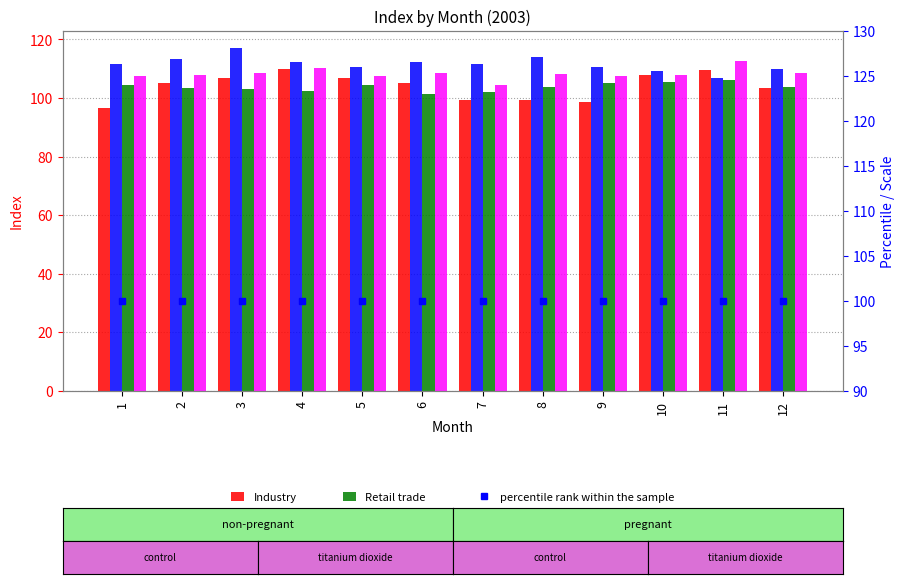

Reading right to left, what are all the values shown in this chart?

Industry: 103.5	109.5	107.8	98.5	99.5	99.2	105.1	106.8	109.8	106.8	105.1	96.5
Construction: 109.9	106.9	109.3	110.5	114.1	111.7	112.3	110.5	112.3	117.0	113.5	111.7
Retail trade: 103.7	106.3	105.4	105.1	103.7	102.2	101.3	104.5	102.5	103.1	103.4	104.5
Selected services: 108.7	112.5	107.9	107.4	108.2	104.3	108.7	107.4	110.2	108.7	107.9	107.7
percentile rank within the sample: 100.0	100.0	100.0	100.0	100.0	100.0	100.0	100.0	100.0	100.0	100.0	100.0